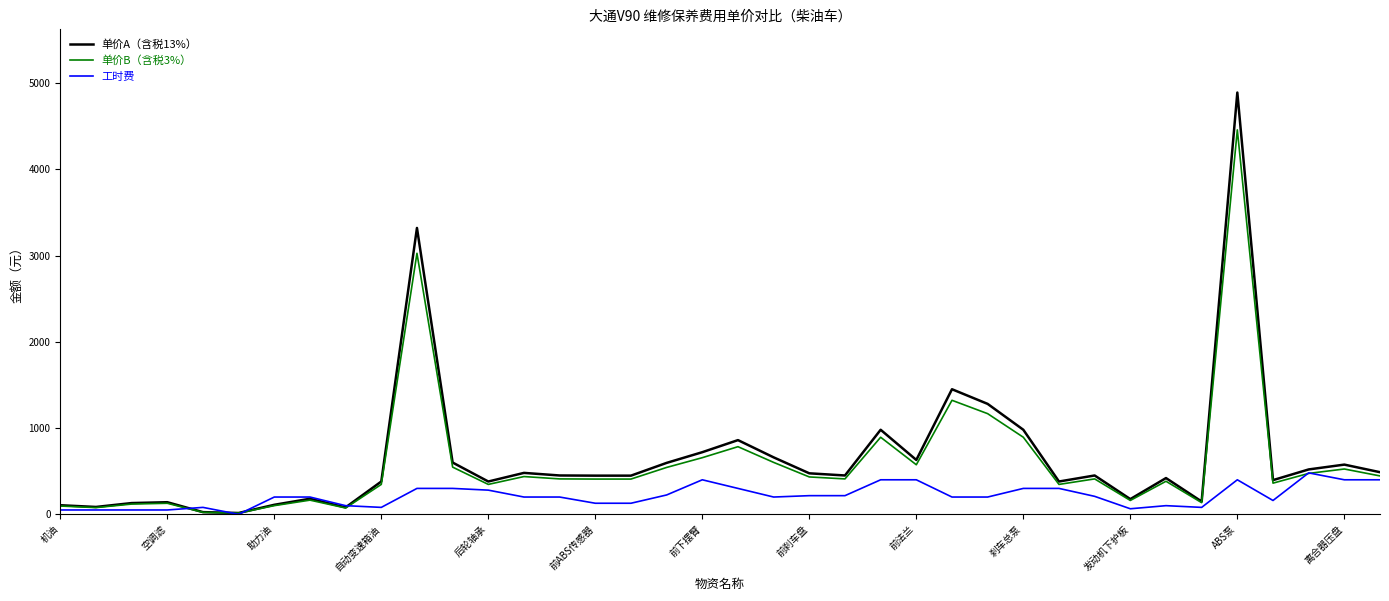

List the series in order of their peak value, highest first.

单价A（含税13%）, 单价B（含税3%）, 工时费